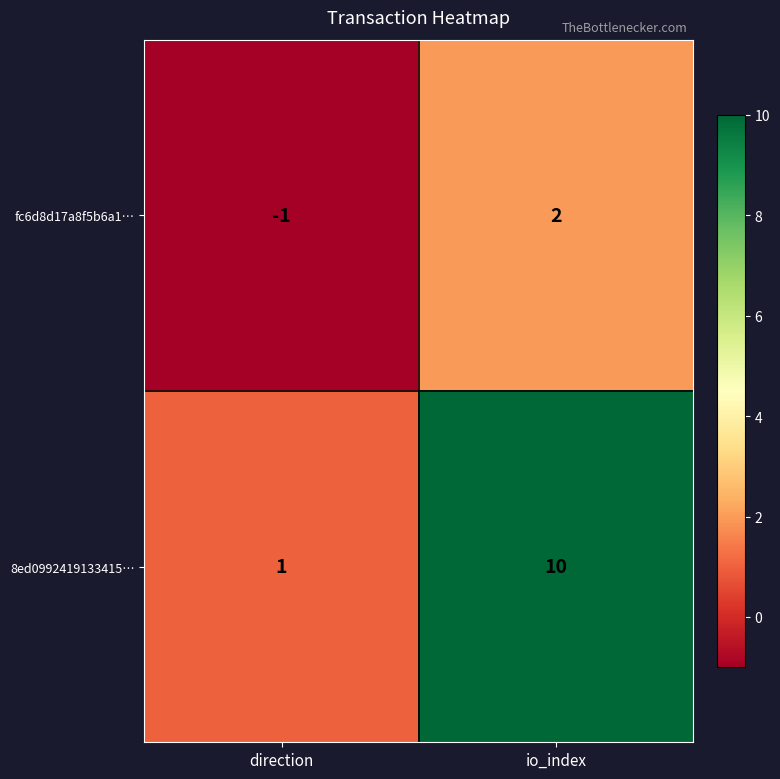

How many distinct data groups are displayed?

2